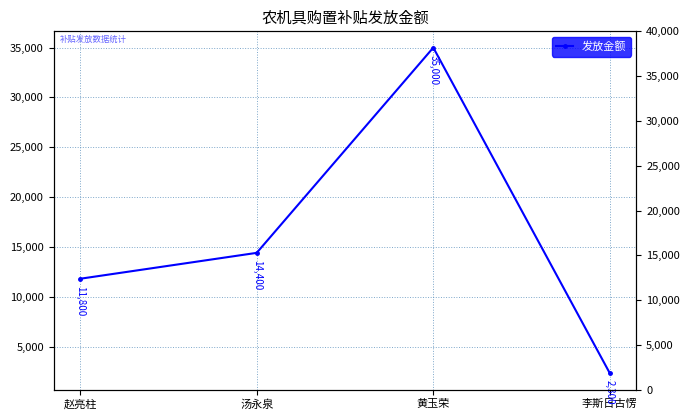

What is the difference between the maximum and minimum values?

32700